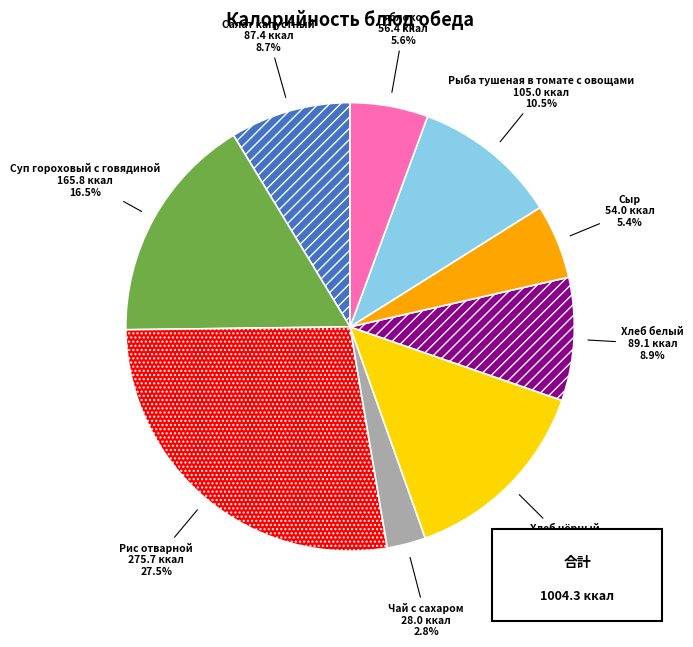

Approximately how many times larger is the value at Чай с сахаром compared to Хлеб белый?

0.3